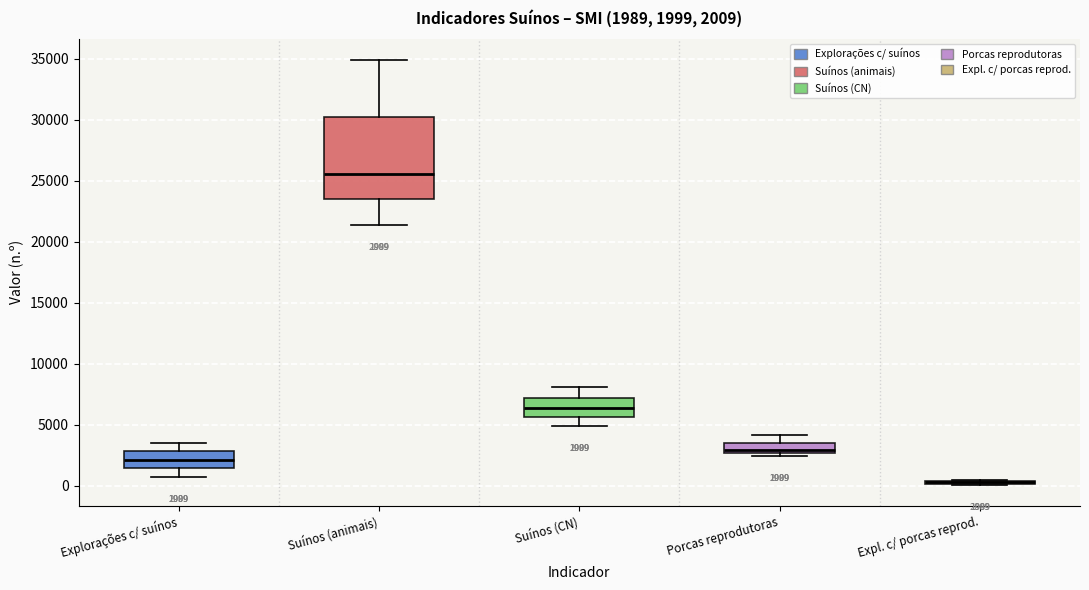

Which box is the tallest, from its lower edge to its upper edge?

Suínos (animais)